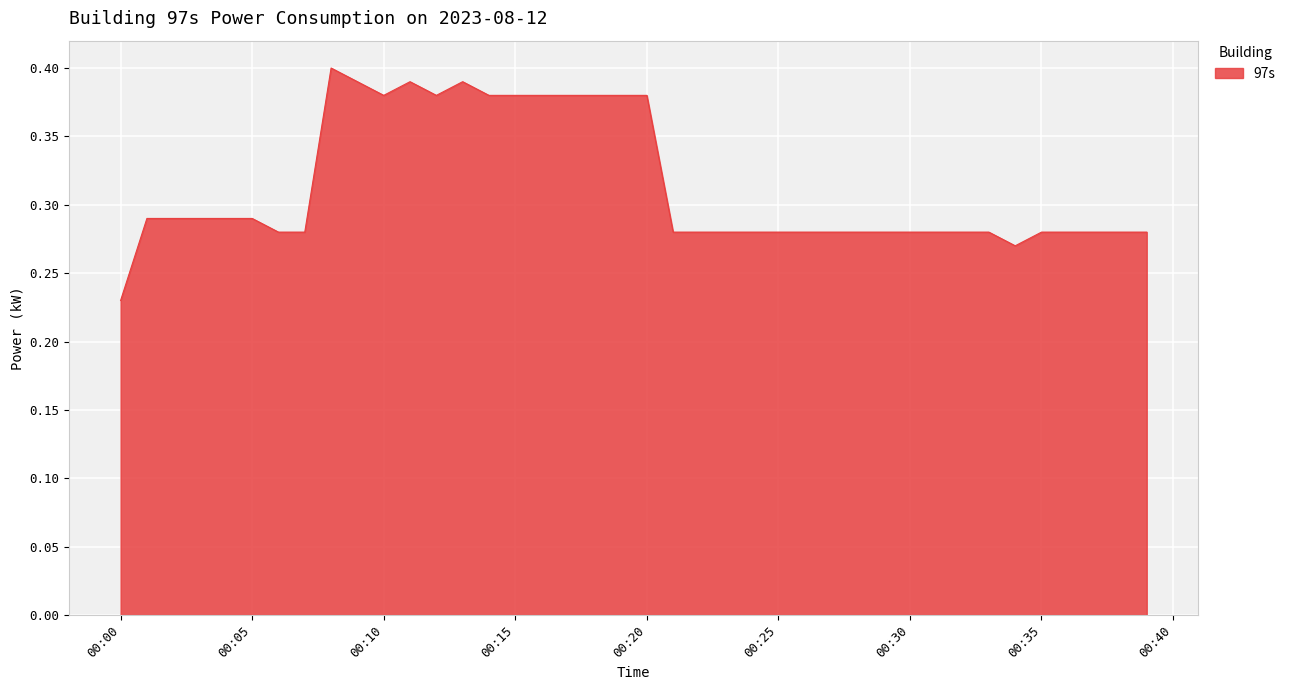

Does the chart display data point markers on the line(s)?

No